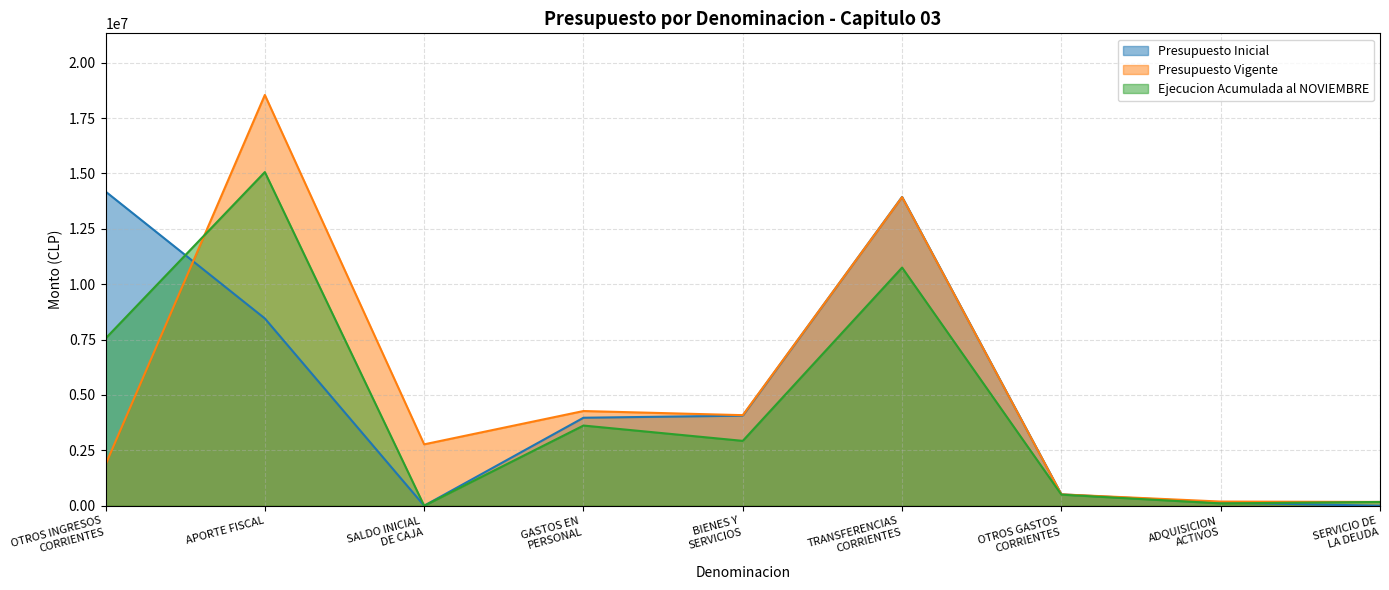

Which series has the widest spread of values?

Presupuesto Vigente